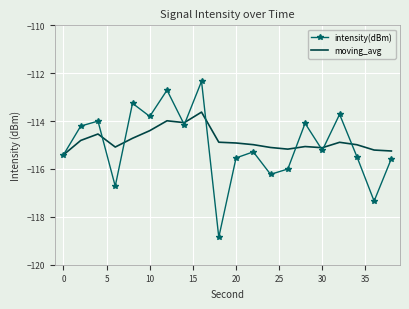

List the series in order of their peak value, highest first.

intensity(dBm), moving_avg